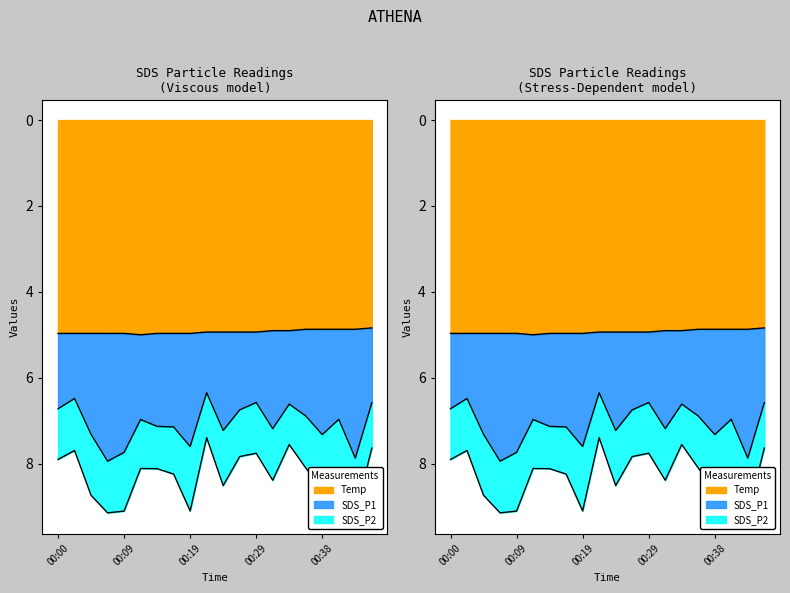

How many interior local peaks does the Temp series have?

1